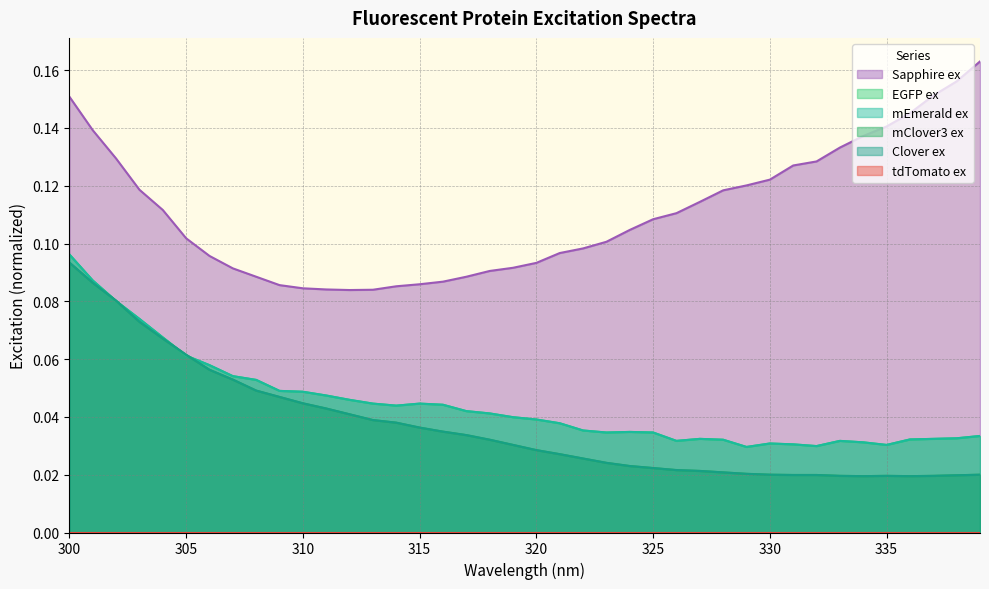

At how many categories does at least one series exceed 0?

40